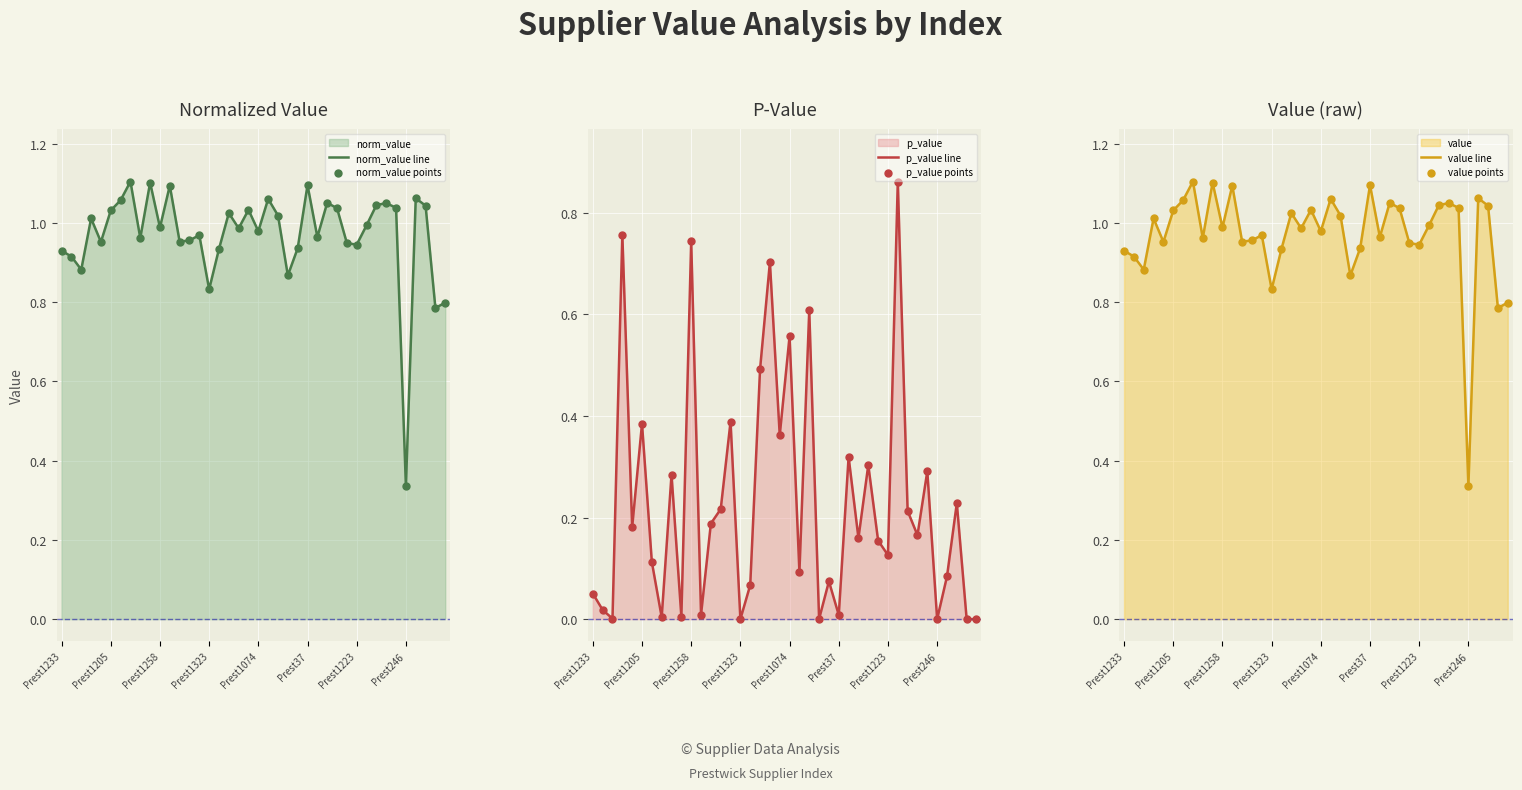

What are all the series names shown in the legend?

norm_value line, norm_value points, p_value line, p_value points, value line, value points